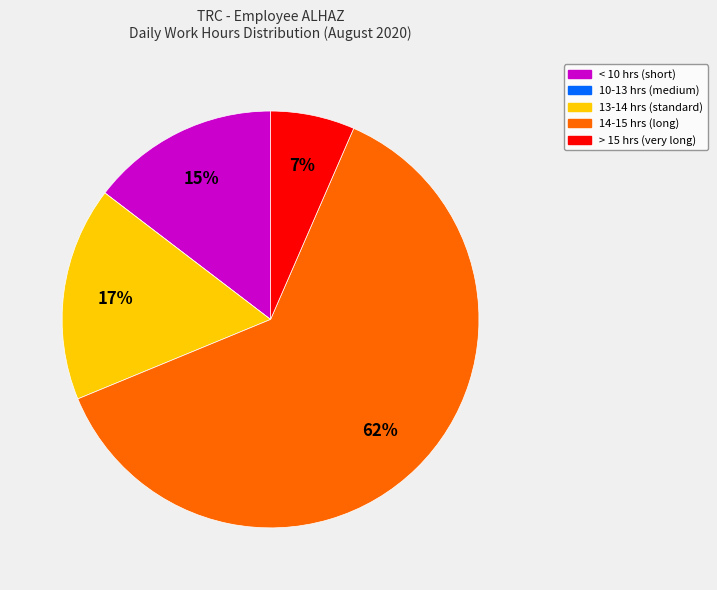

Is there a majority slice in this chart?

Yes